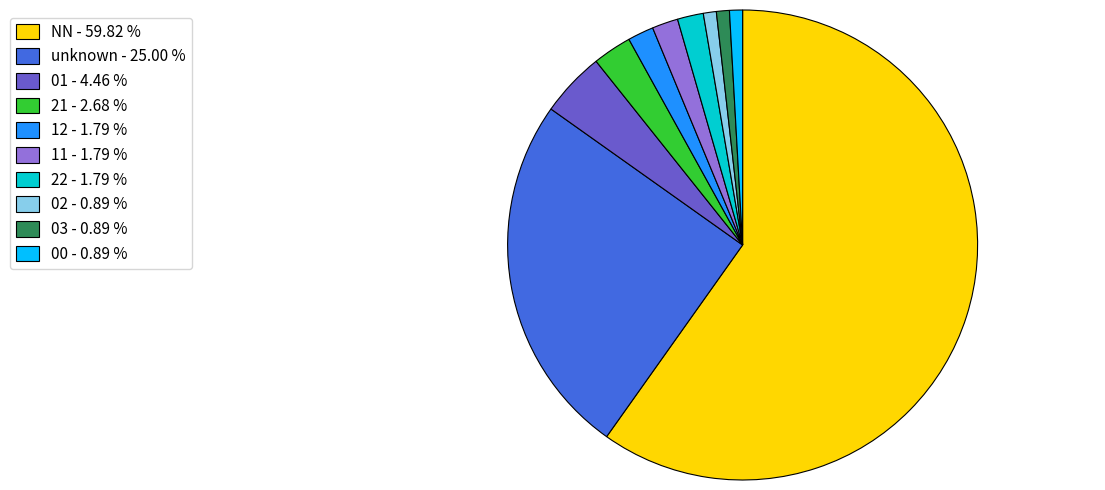

Which category has the biggest portion of the pie?

NN - 59.82 %